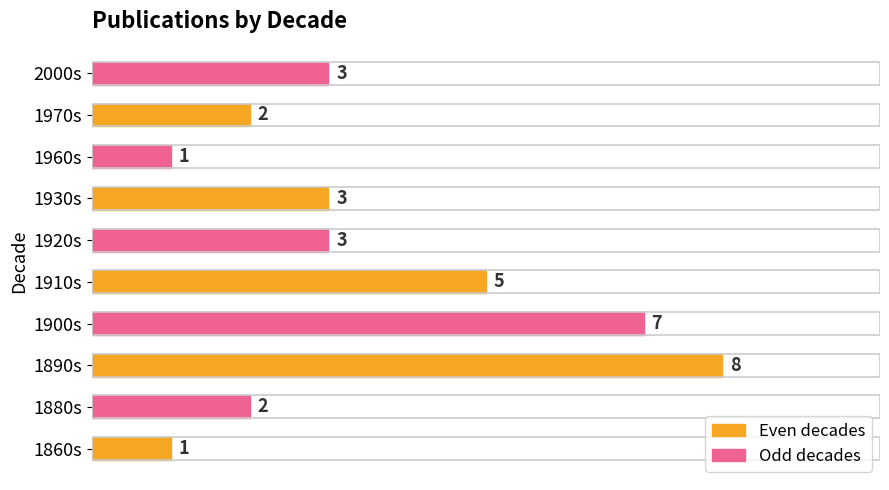

Is it true that the value at 1960s is 2?

False